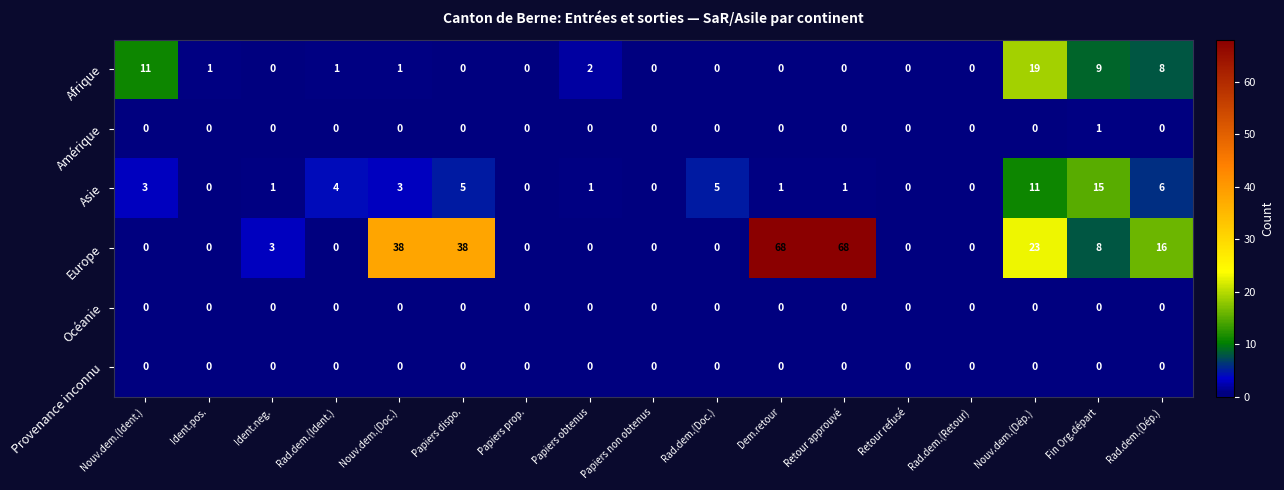

At which label does Afrique reach its peak?

Nouv.dem.(Dép.)